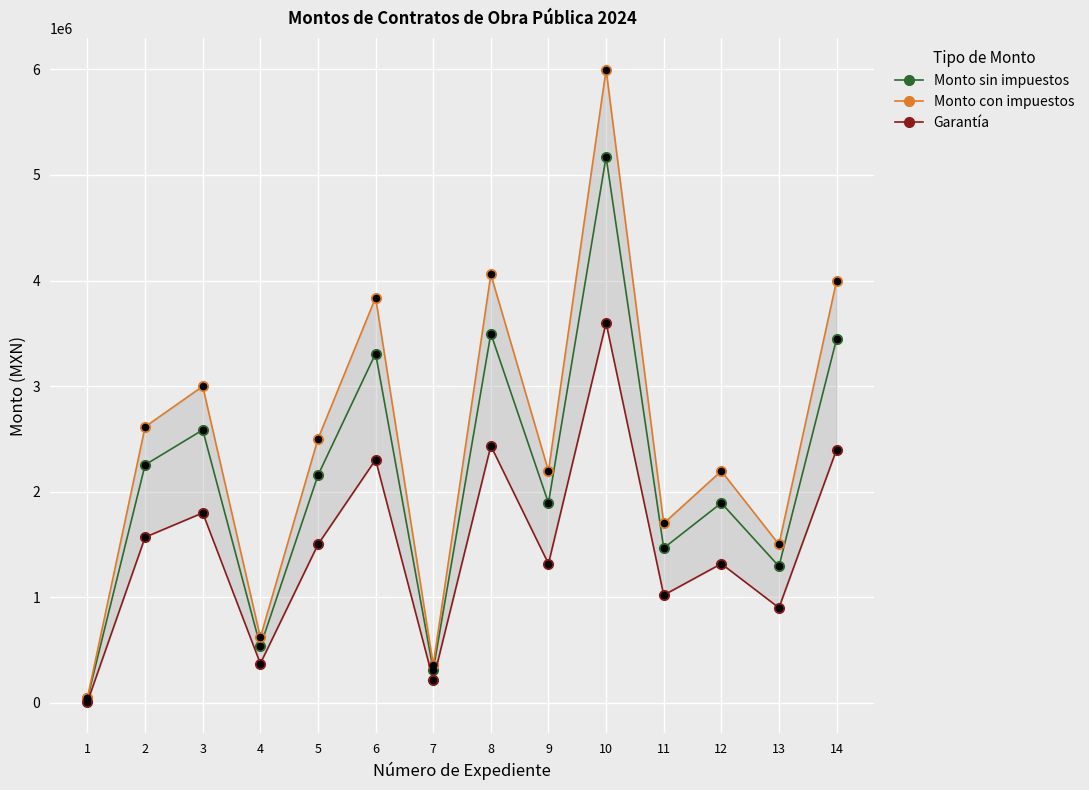

Which series contains the highest Y value?

Monto con impuestos